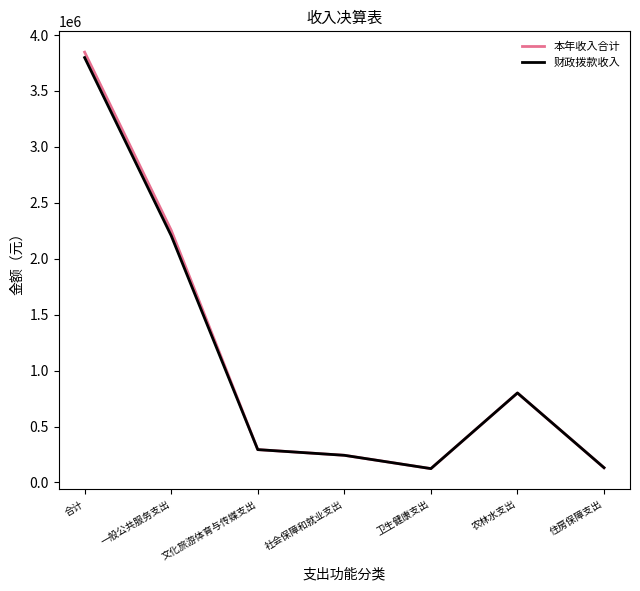

How many lines are shown in the chart?

2